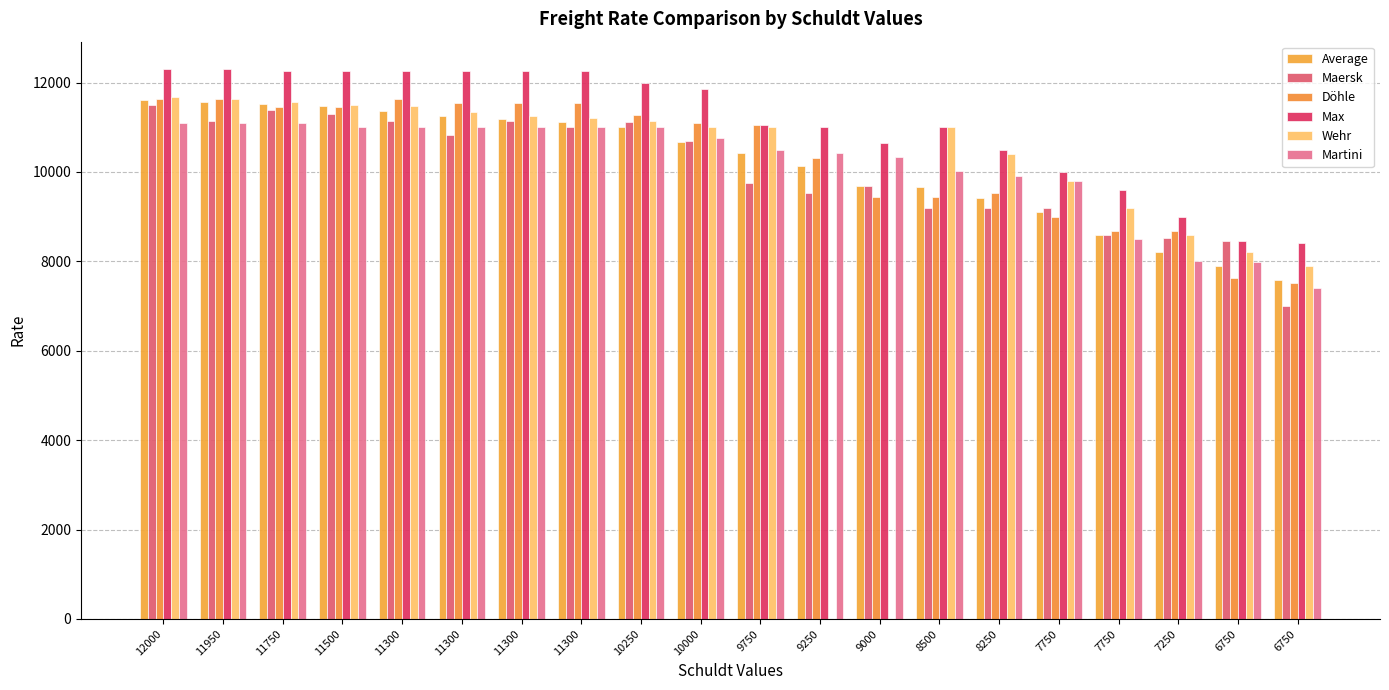

Are the bars grouped side by side (vs. stacked)?

Yes